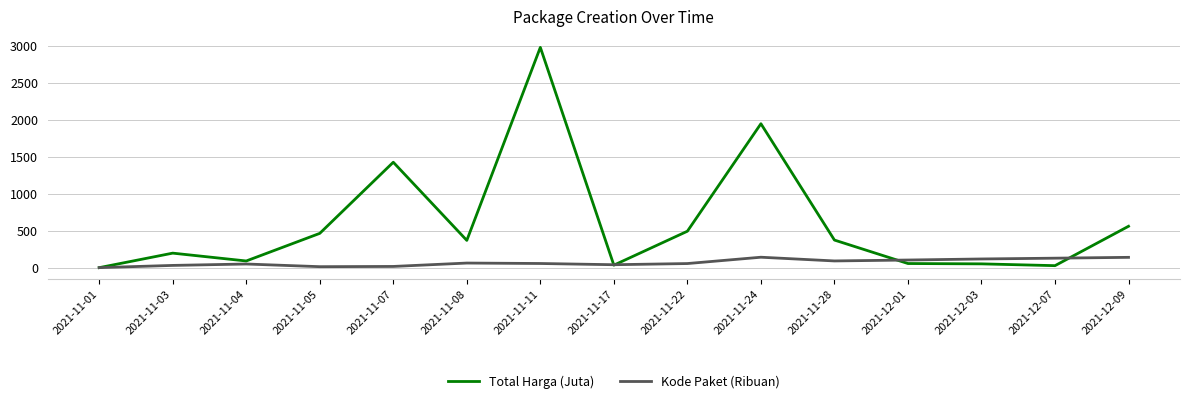

What is the highest value of the Total Harga (Juta) series?

2978.8